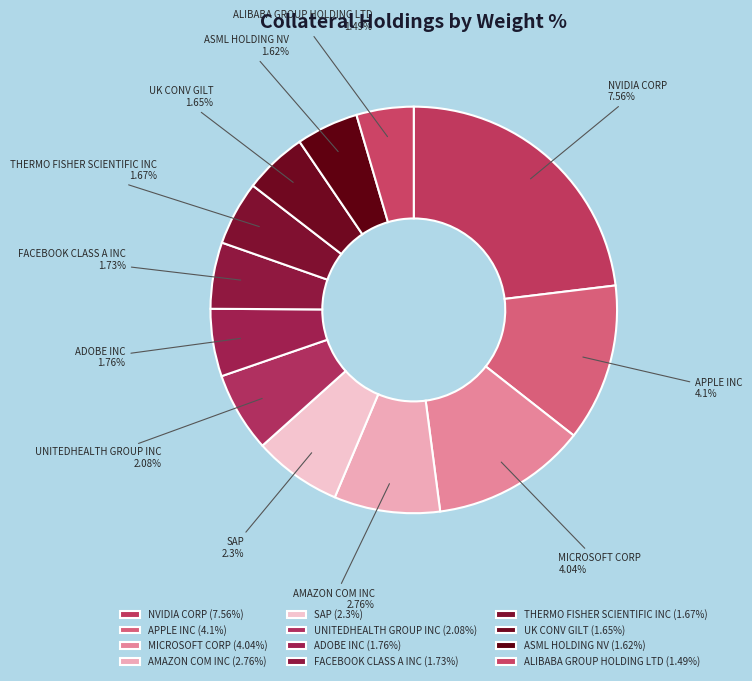

Rank the categories by value from highest to lowest.

NVIDIA CORP, APPLE INC, MICROSOFT CORP, AMAZON COM INC, SAP, UNITEDHEALTH GROUP INC, ADOBE INC, FACEBOOK CLASS A INC, THERMO FISHER SCIENTIFIC INC, UK CONV GILT, ASML HOLDING NV, ALIBABA GROUP HOLDING LTD